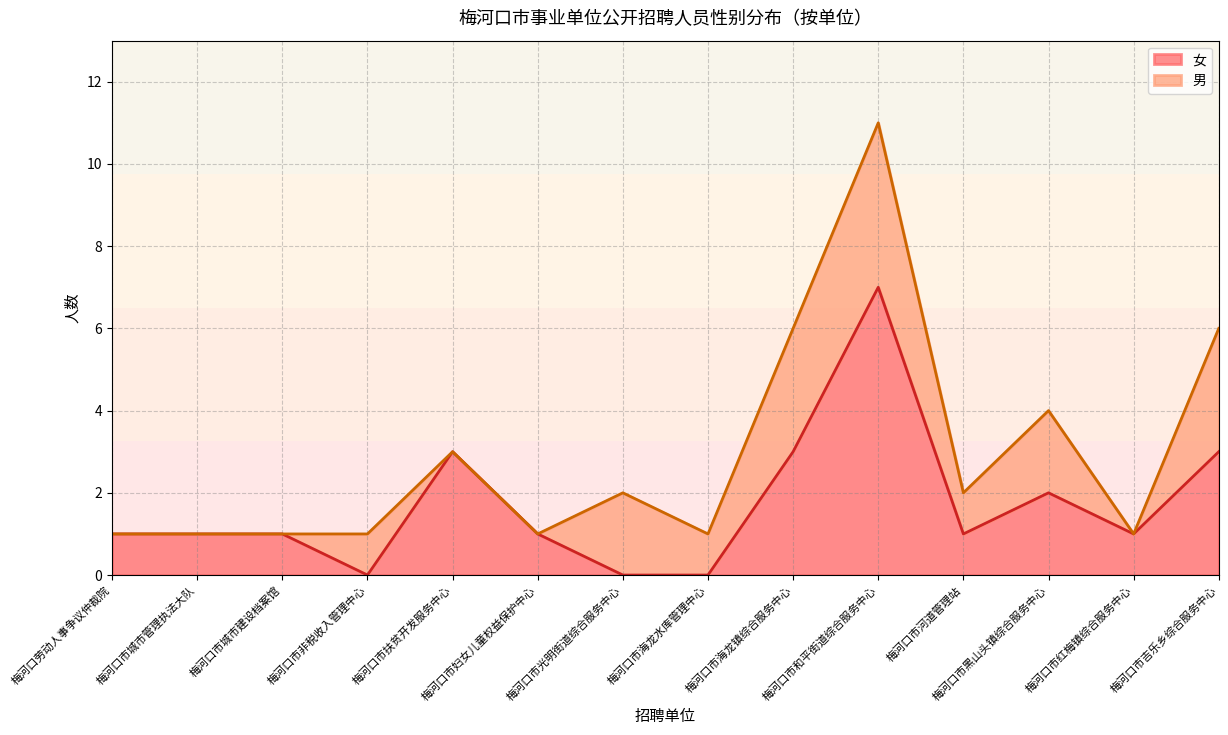

Which category has the highest value in the 女 series?

梅河口市和平街道综合服务中心